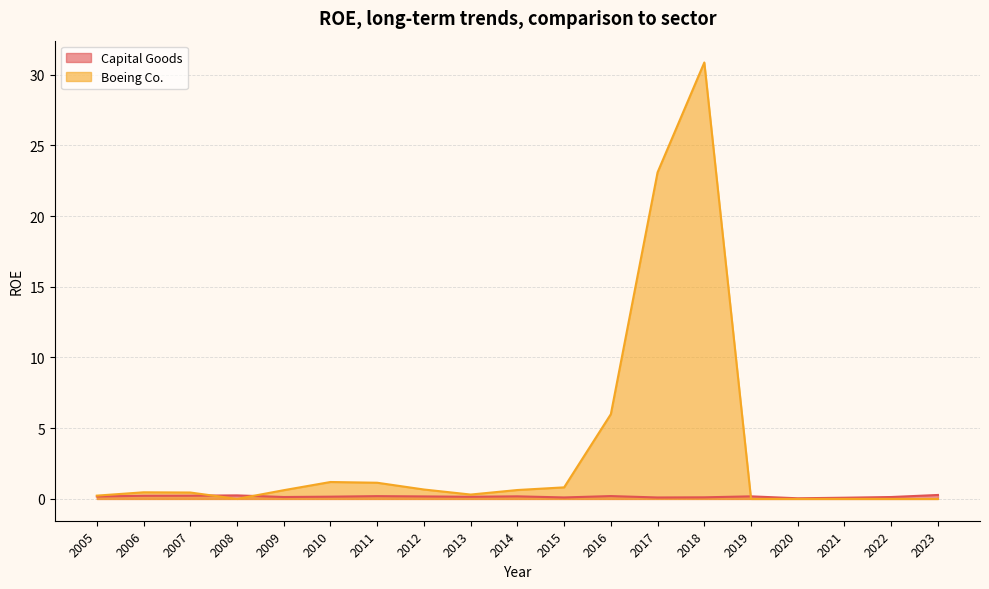

Between 2005 and 2014, which series saw the biggest shift?

Boeing Co.